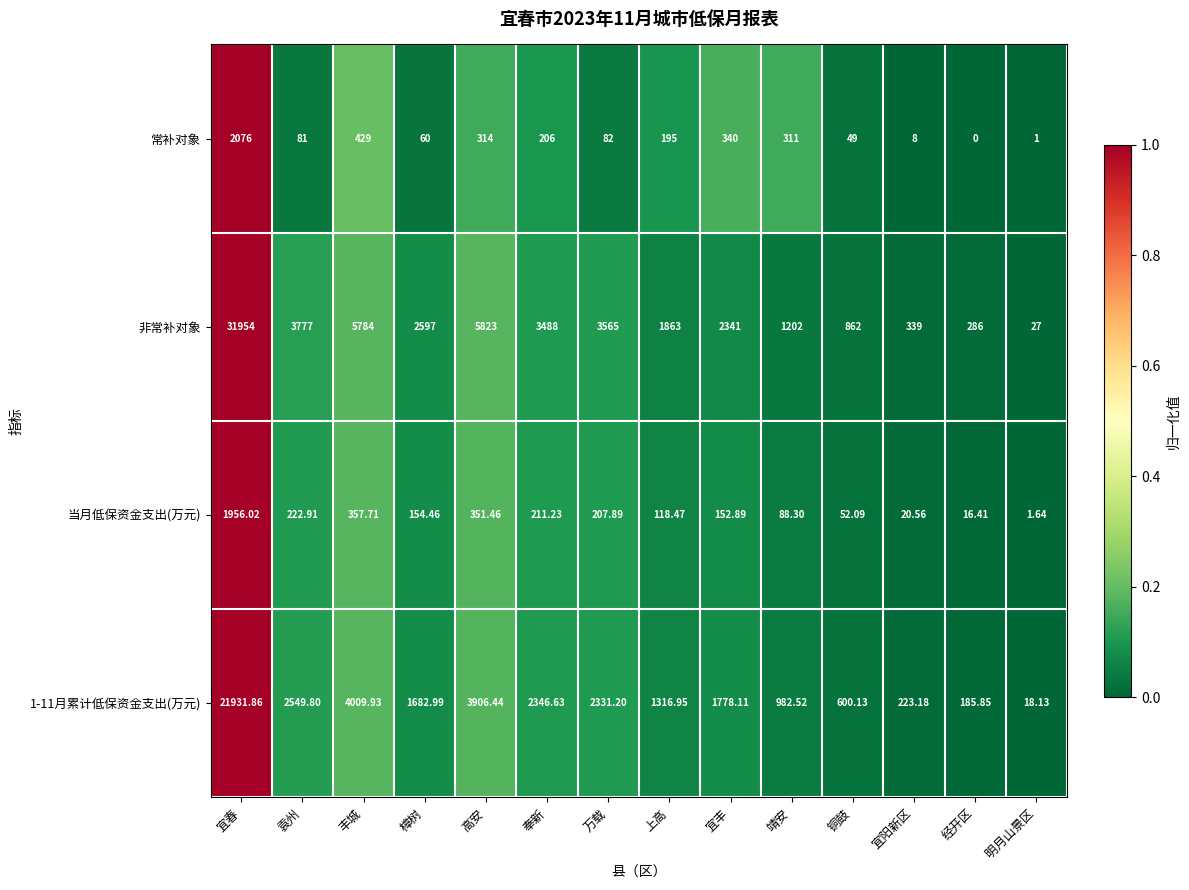

Rank the categories by 常补对象 value from highest to lowest.

宜春, 丰城, 宜丰, 高安, 靖安, 奉新, 上高, 万载, 袁州, 樟树, 铜鼓, 宜阳新区, 明月山景区, 经开区